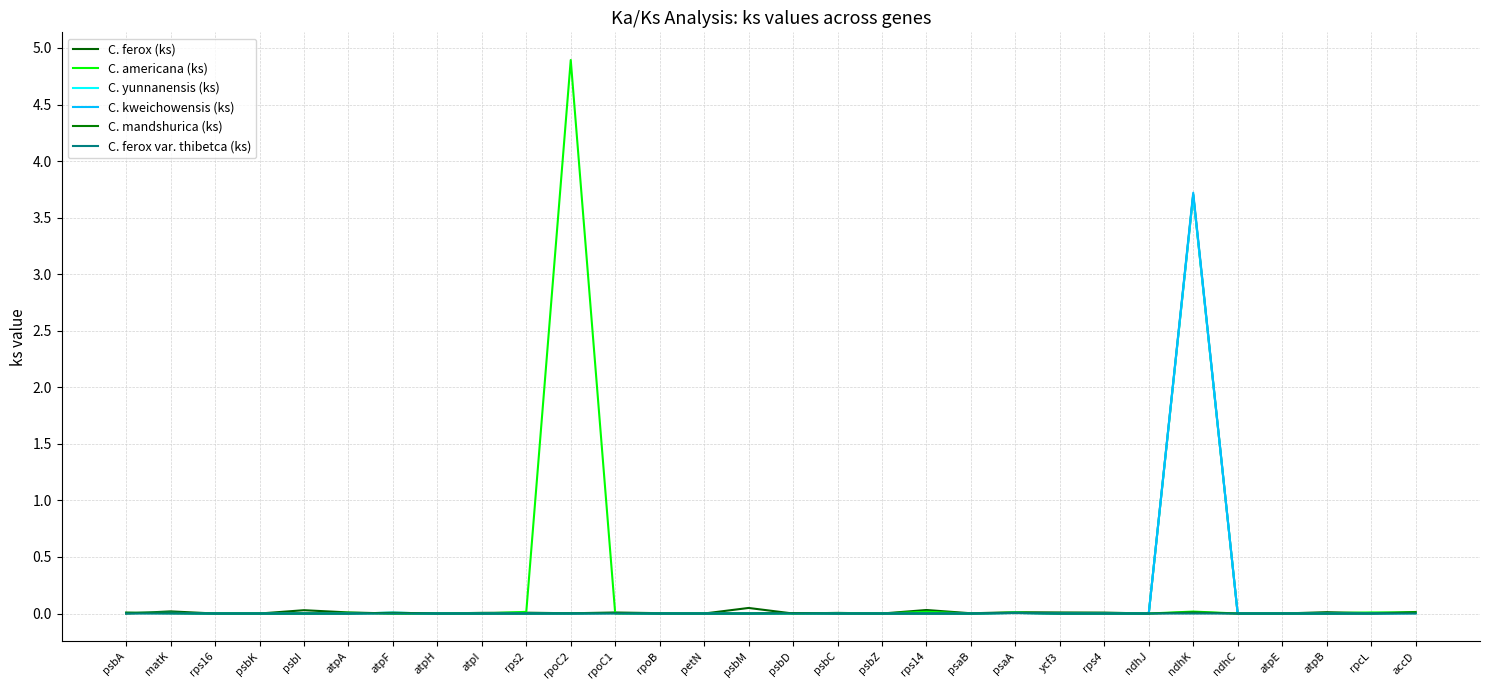

At which label does C. kweichowensis (ks) reach its minimum?

rps16